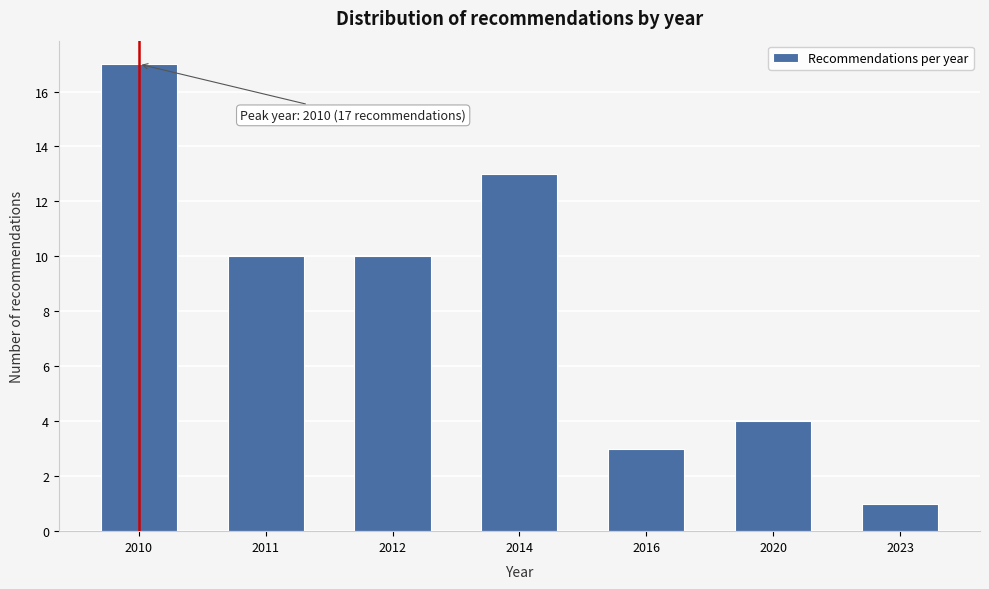

Reading right to left, extract all data points from this chart.

1	4	3	13	10	10	17